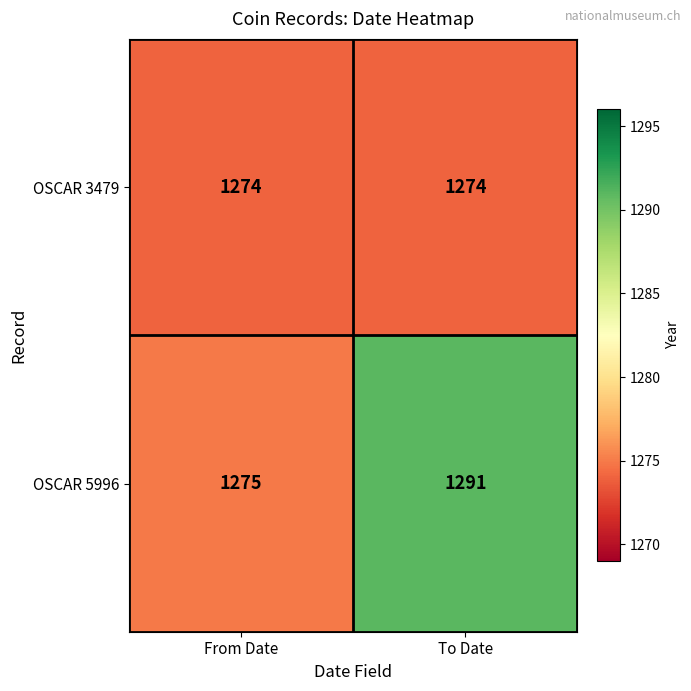

What is the sum of the OSCAR 5996 values at From Date and To Date?

2566